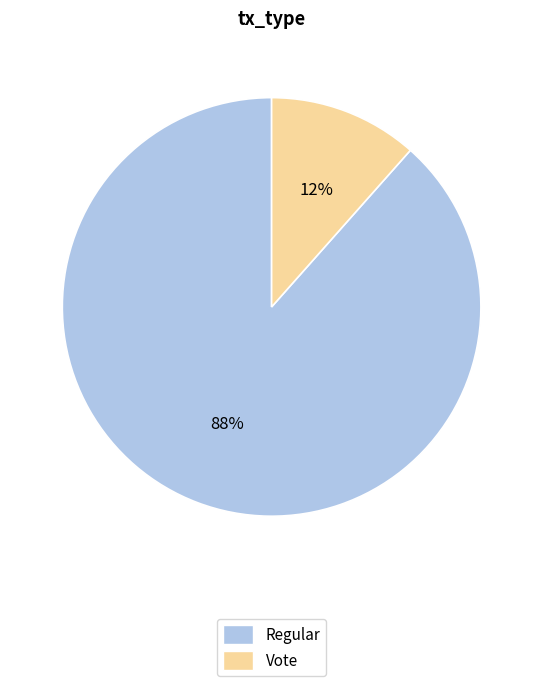

What is the largest slice in the pie chart?

Regular